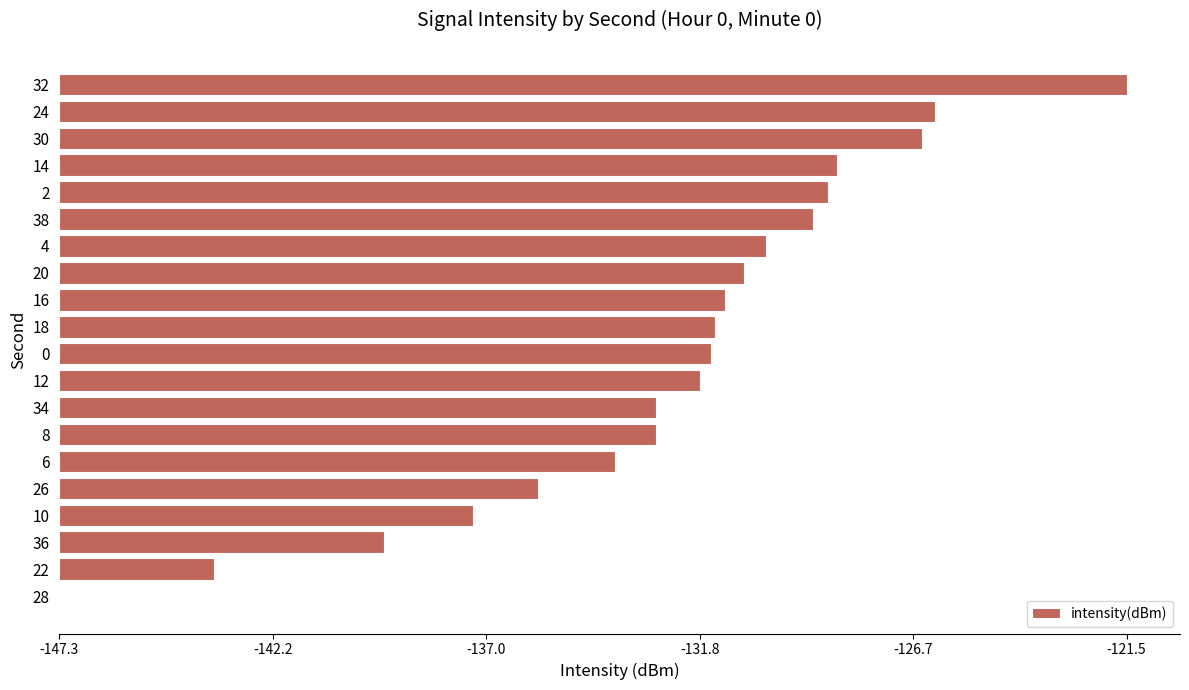

What is the difference between the maximum and minimum values?

25.8